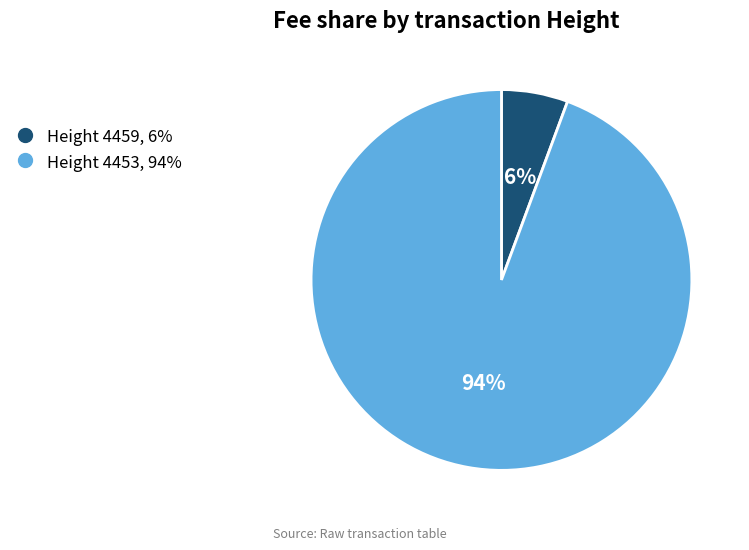

Does any single category account for the majority?

Yes